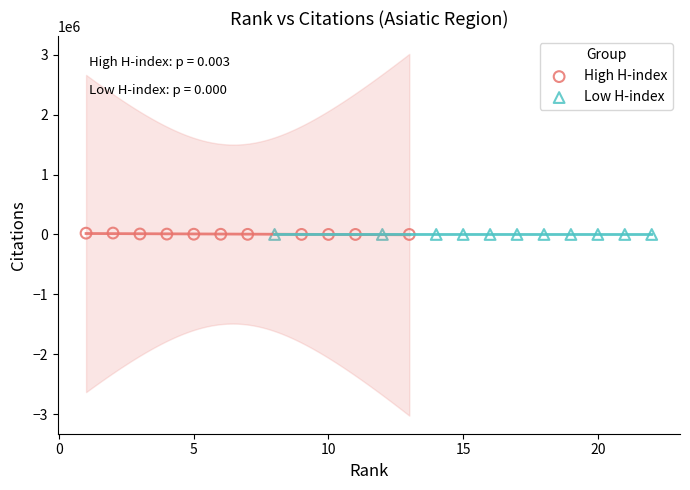

What are all the series names shown in the legend?

High H-index, Low H-index